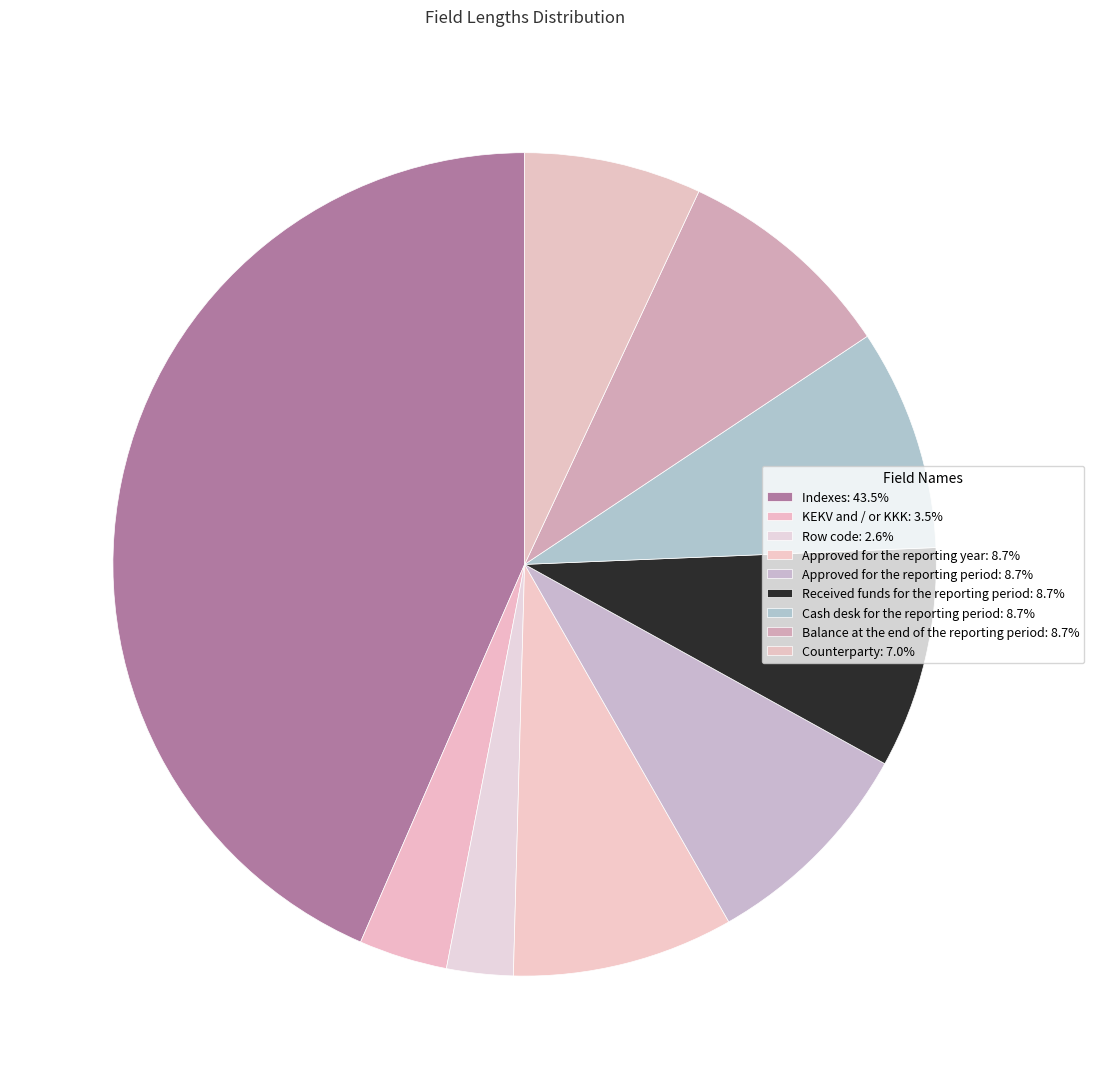

Count the number of slices in the pie.

9